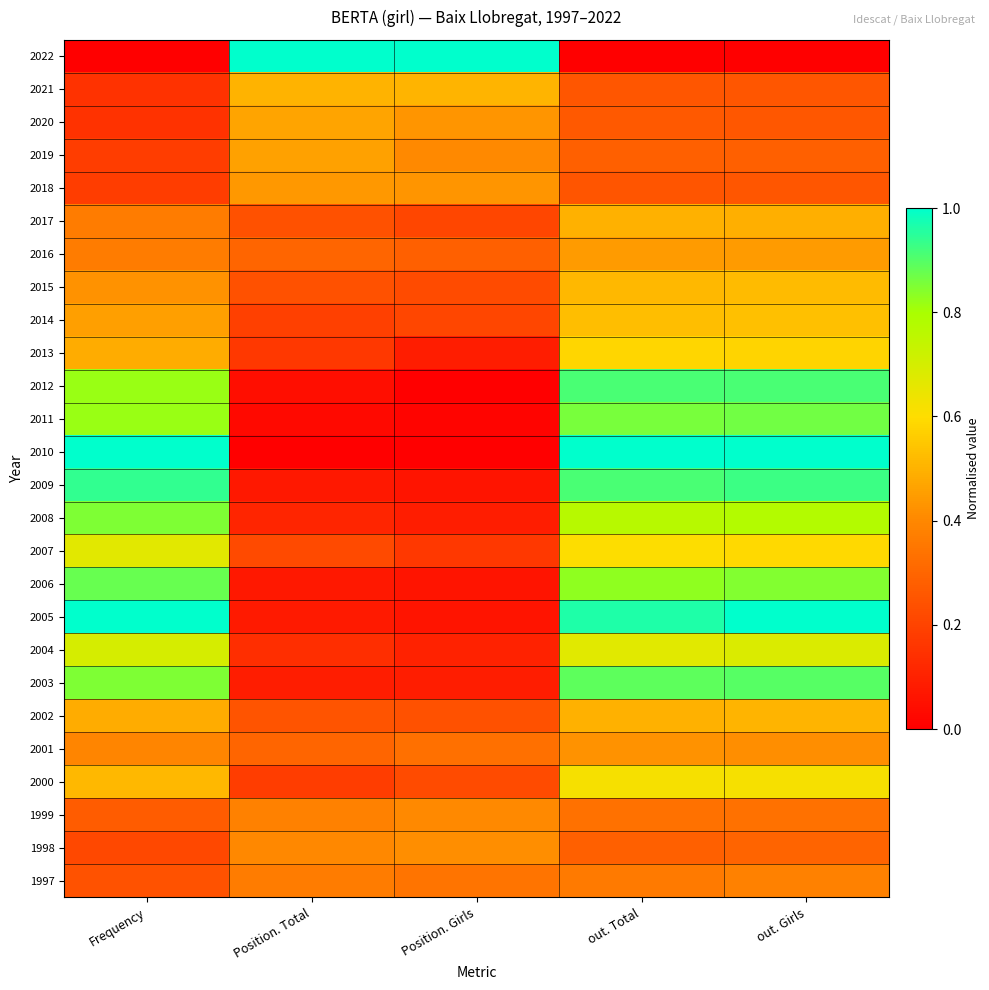

Rank the series by their maximum value, from lowest to highest.

1997, 1999, 1998, 2001, 2018, 2016, 2019, 2020, 2017, 2002, 2021, 2015, 2014, 2013, 2000, 2007, 2004, 2008, 2011, 2006, 2003, 2012, 2009, 2005, 2022, 2010